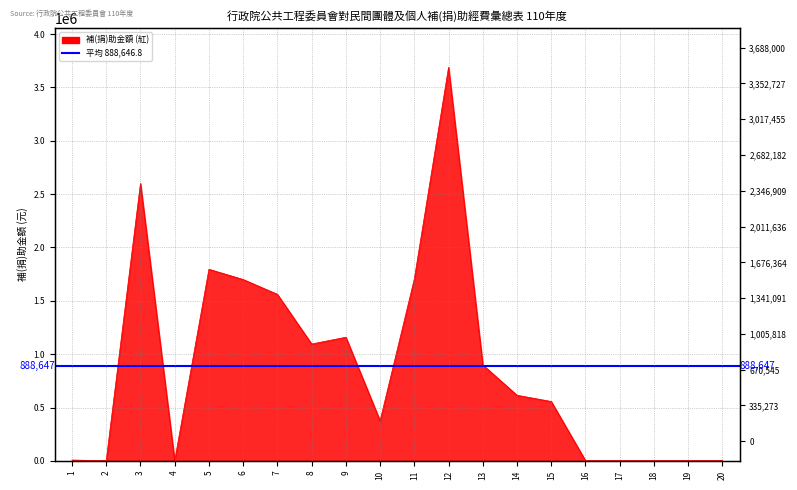

Where is the data nearest to the value 1845000?

5